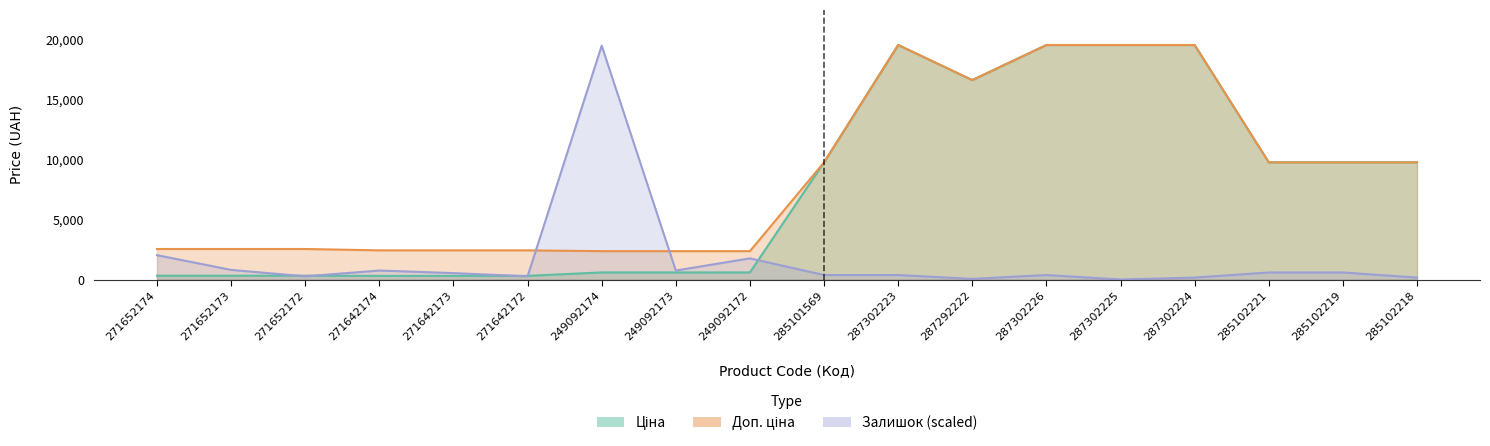

Reading right to left, list all the values displayed in this chart.

Ціна: 9775.5	9775.5	9775.5	19564.9	19564.9	19564.9	16636.8	19564.9	9775.5	591.6	591.6	591.6	304.1	304.1	304.1	318.3	318.3	318.3
Доп. ціна: 9775.5	9775.5	9775.5	19564.9	19564.9	19564.9	16636.8	19564.9	9775.5	2366.5	2366.5	2366.5	2432.8	2432.8	2432.8	2546.4	2546.4	2546.4
Залишок: 160.4	588.0	588.0	160.4	0.0	374.2	53.5	374.2	374.2	1764.0	748.4	19511.4	267.3	534.6	748.4	267.3	801.8	2031.3